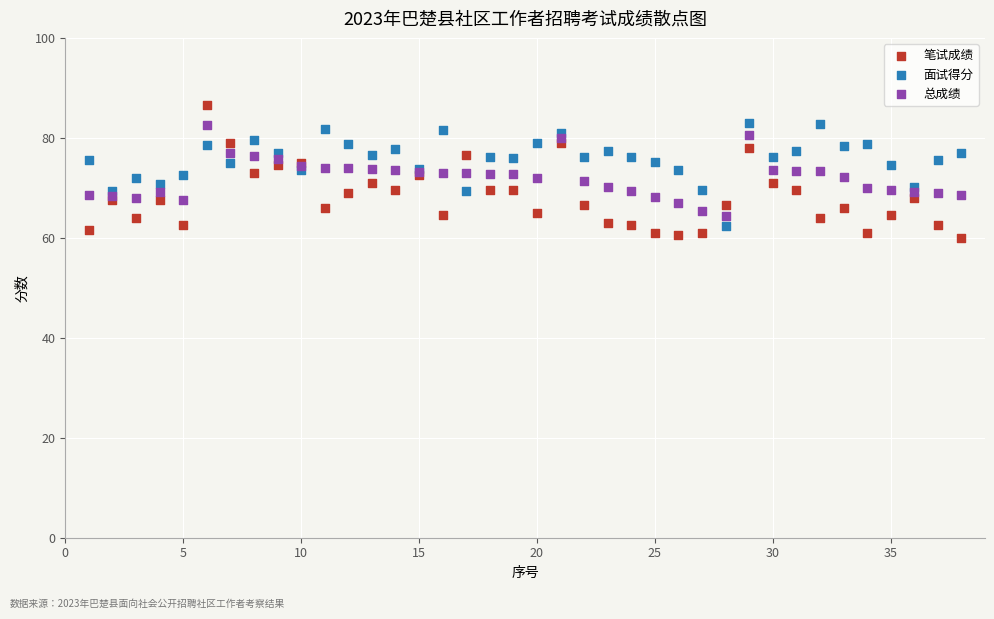

What are all the series names shown in the legend?

笔试成绩, 面试得分, 总成绩